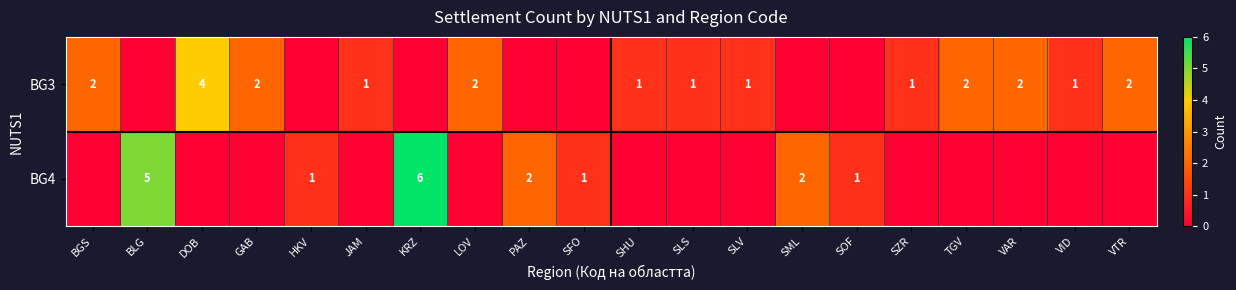

The row_0 series shows 2 at LOV. True or false?

True